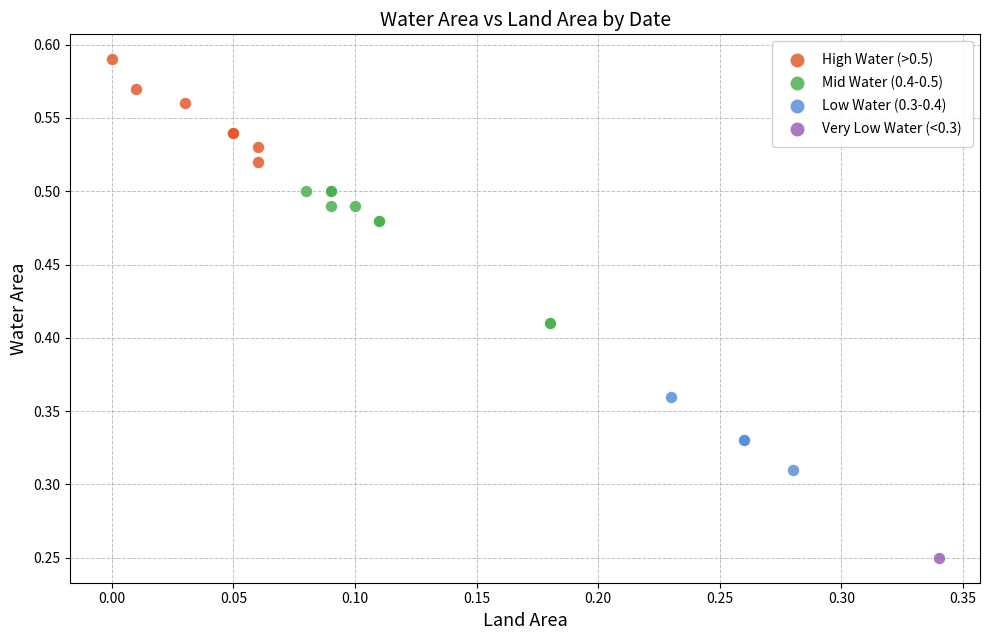

What are all the series names shown in the legend?

High Water (>0.5), Mid Water (0.4-0.5), Low Water (0.3-0.4), Very Low Water (<0.3)